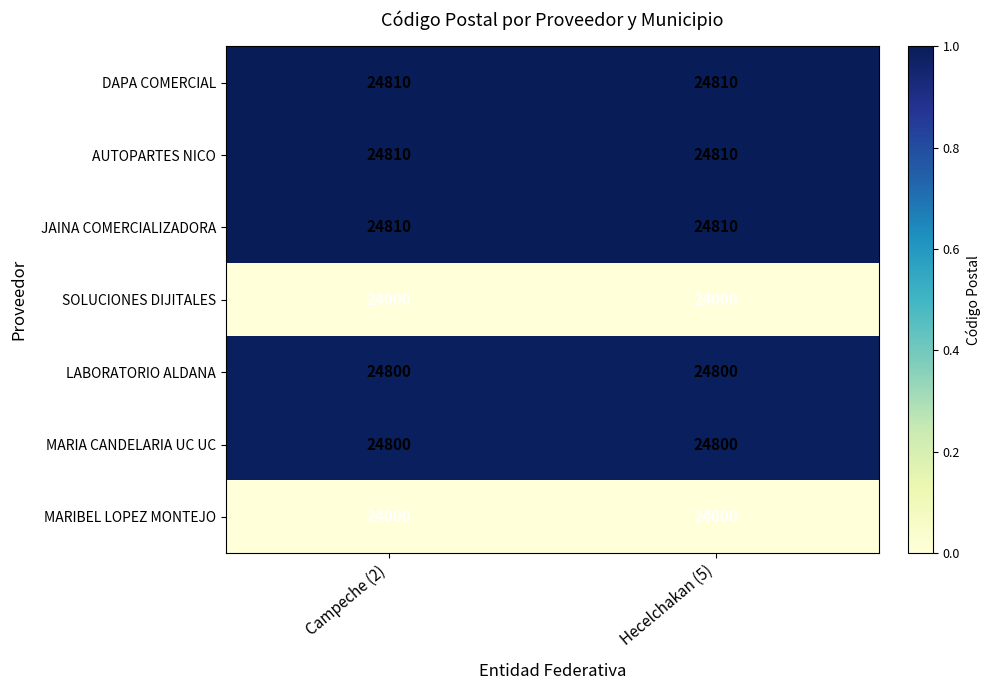

The AUTOPARTES NICO series shows 12762 at Hecelchakan (5). True or false?

False